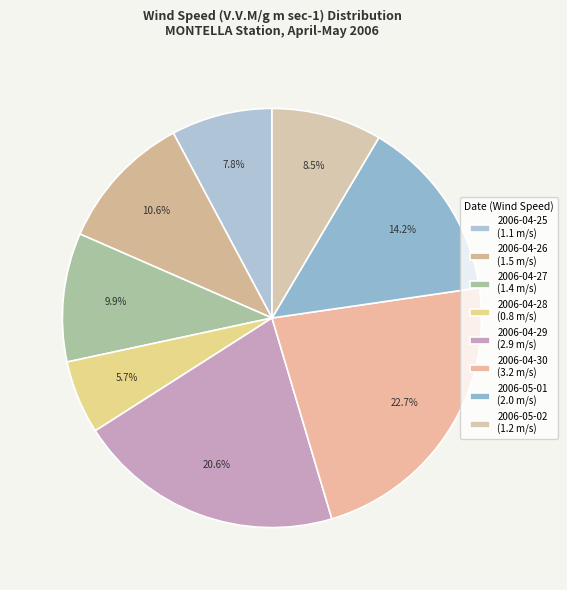

How many segments does this pie chart have?

8